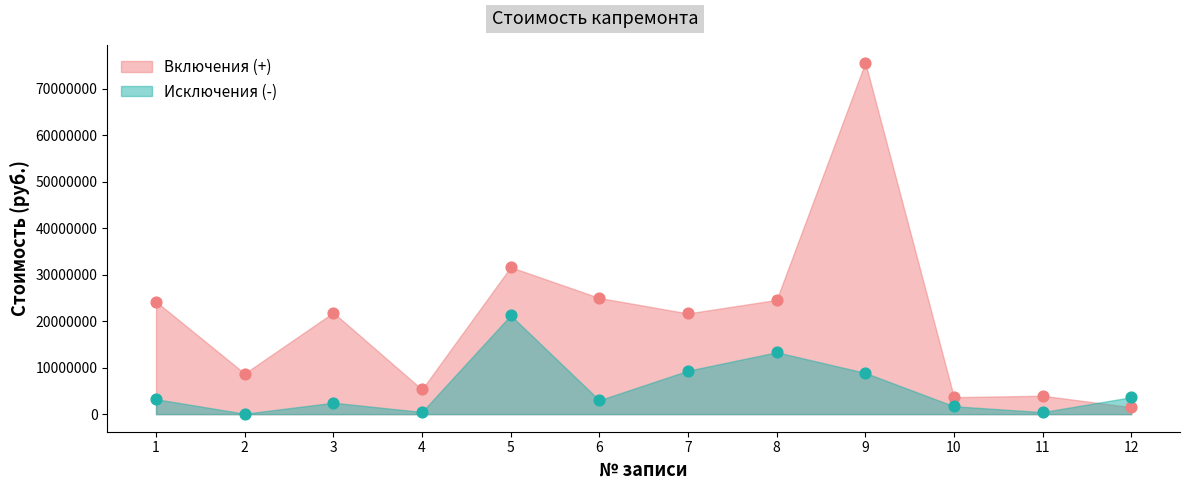

What are all the series names shown in the legend?

Включения (+), Исключения (-)